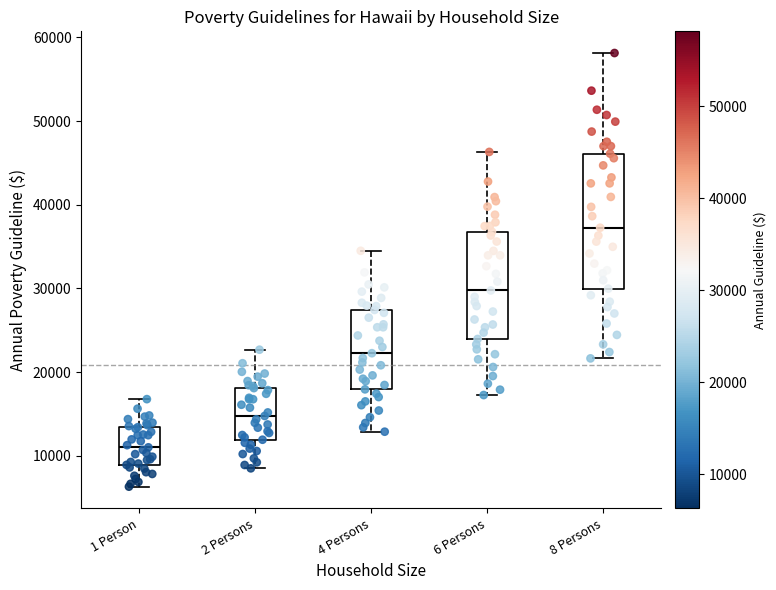

Where does the upper whisker of the box for 8 Persons end on the y-axis? The values are not printed on the chart, so give them approximately, as read against the axis.

58000